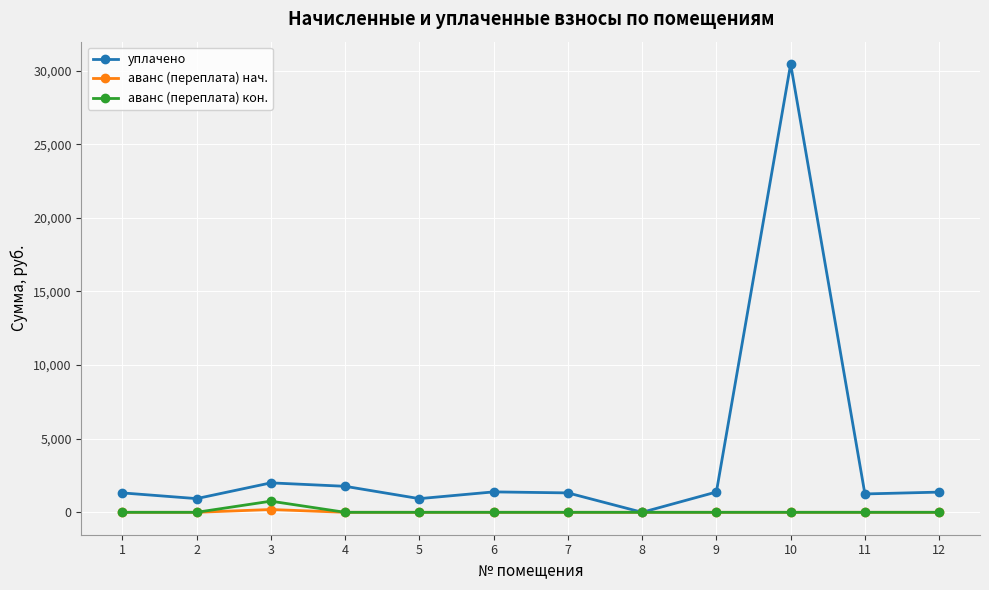

Which label corresponds to the largest value in the chart?

10